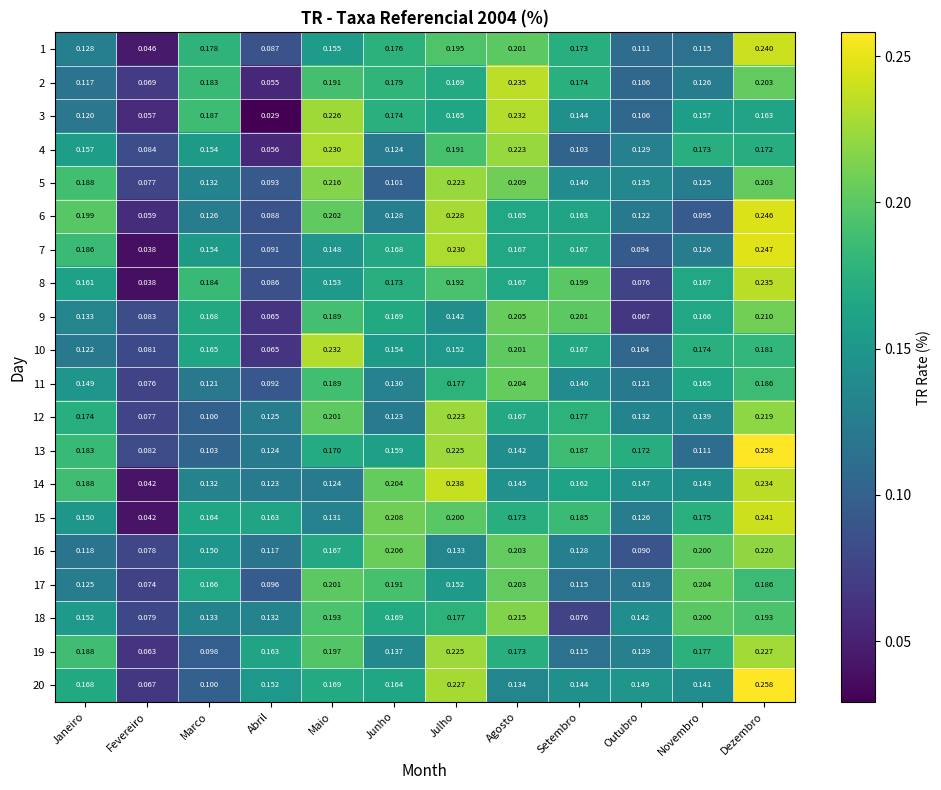

What is the total value across all series at Julho?

3.9